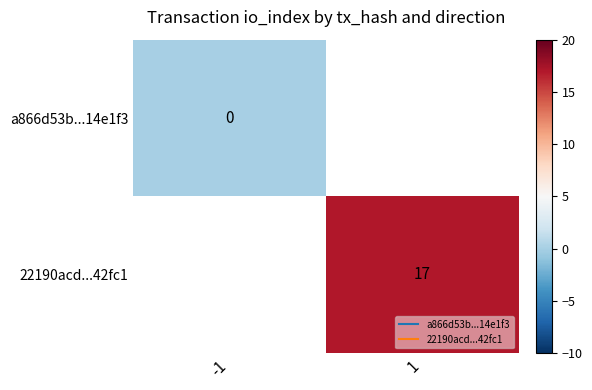

Between -1 and 1, which is larger?

-1